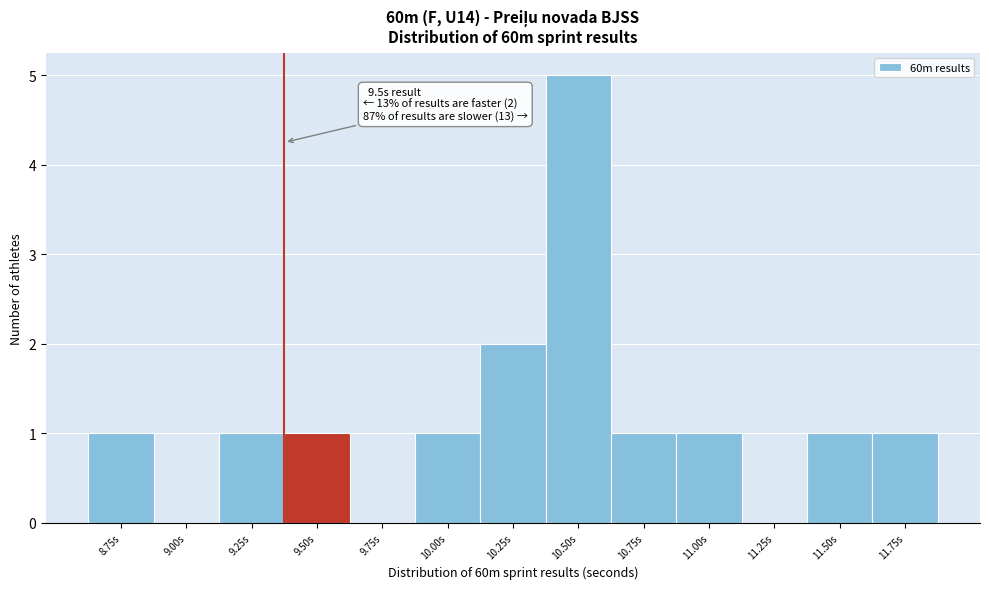

Reading left to right, list all the values displayed in this chart.

8.75s=1	9.00s=0	9.25s=1	9.50s=1	9.75s=0	10.00s=1	10.25s=2	10.50s=5	10.75s=1	11.00s=1	11.25s=0	11.50s=1	11.75s=1